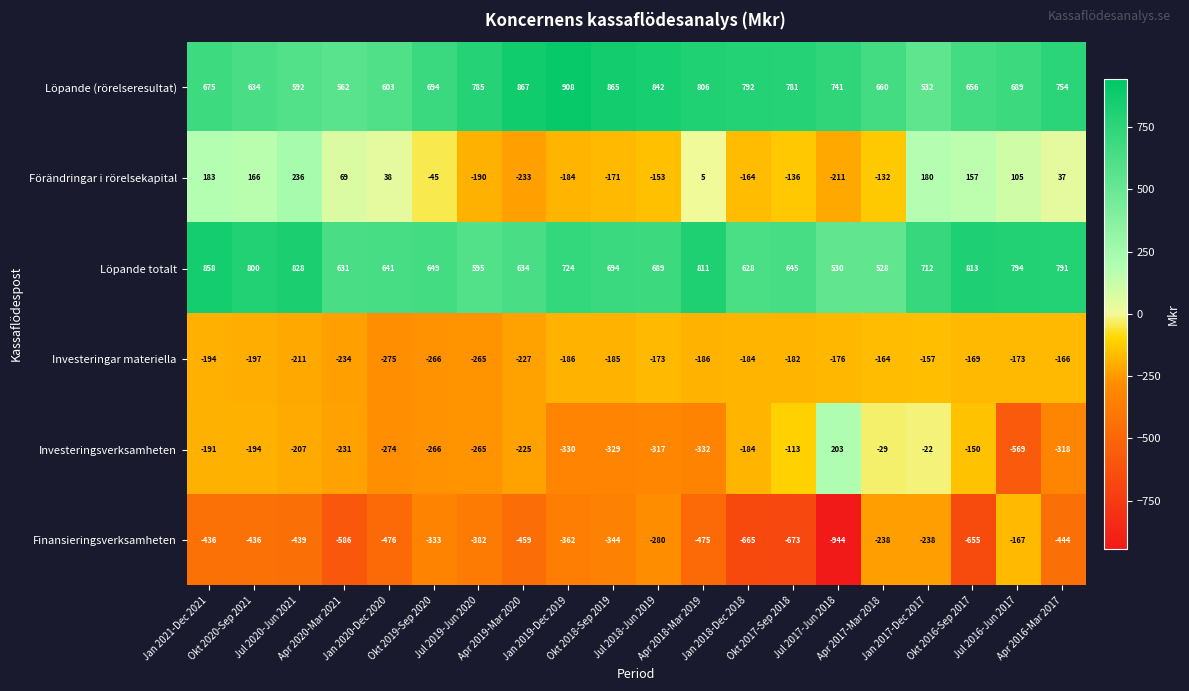

Which series has the widest spread of values?

Finansieringsverksamheten